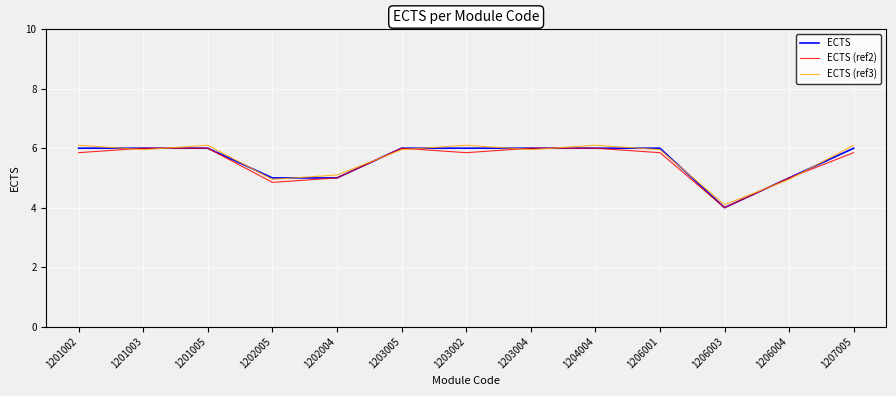

What is the total value across all series at 1202005?

14.8